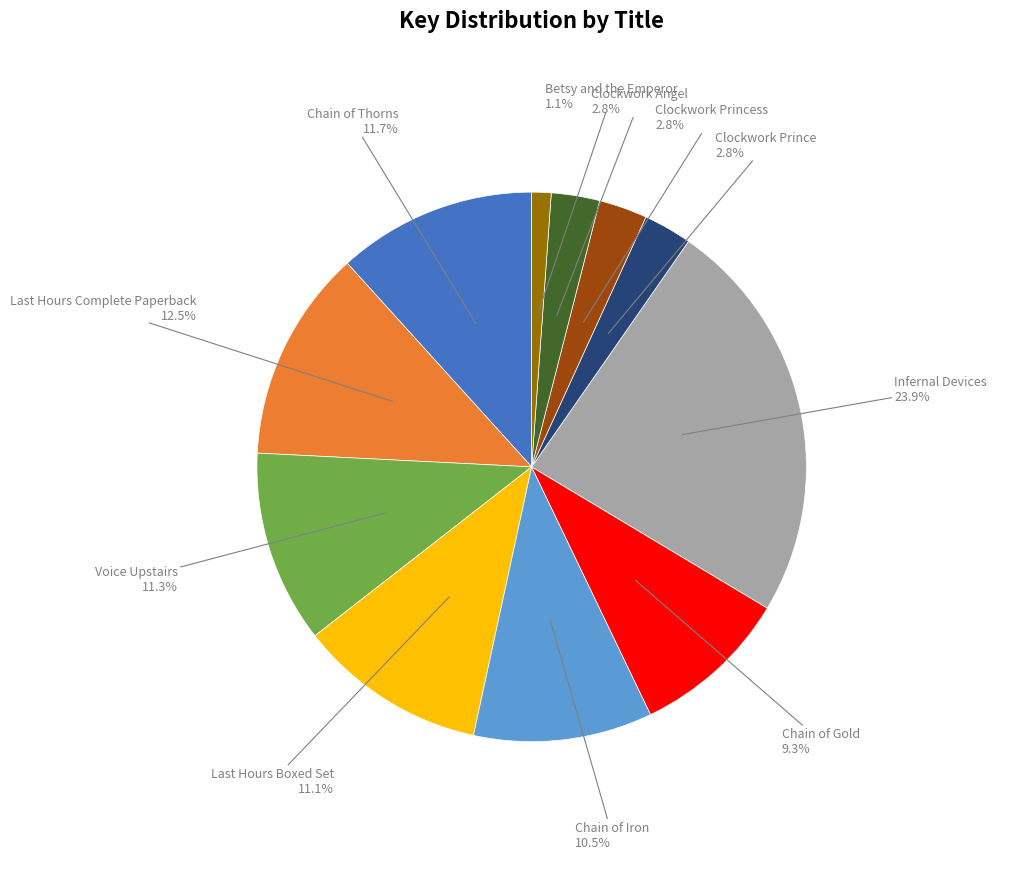

Is there any slice that represents more than half of the pie?

No